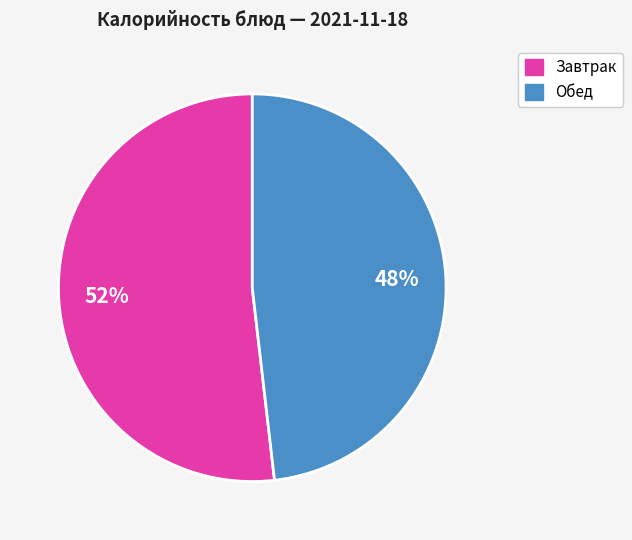

To the nearest percent, what is the average slice percentage?

50%